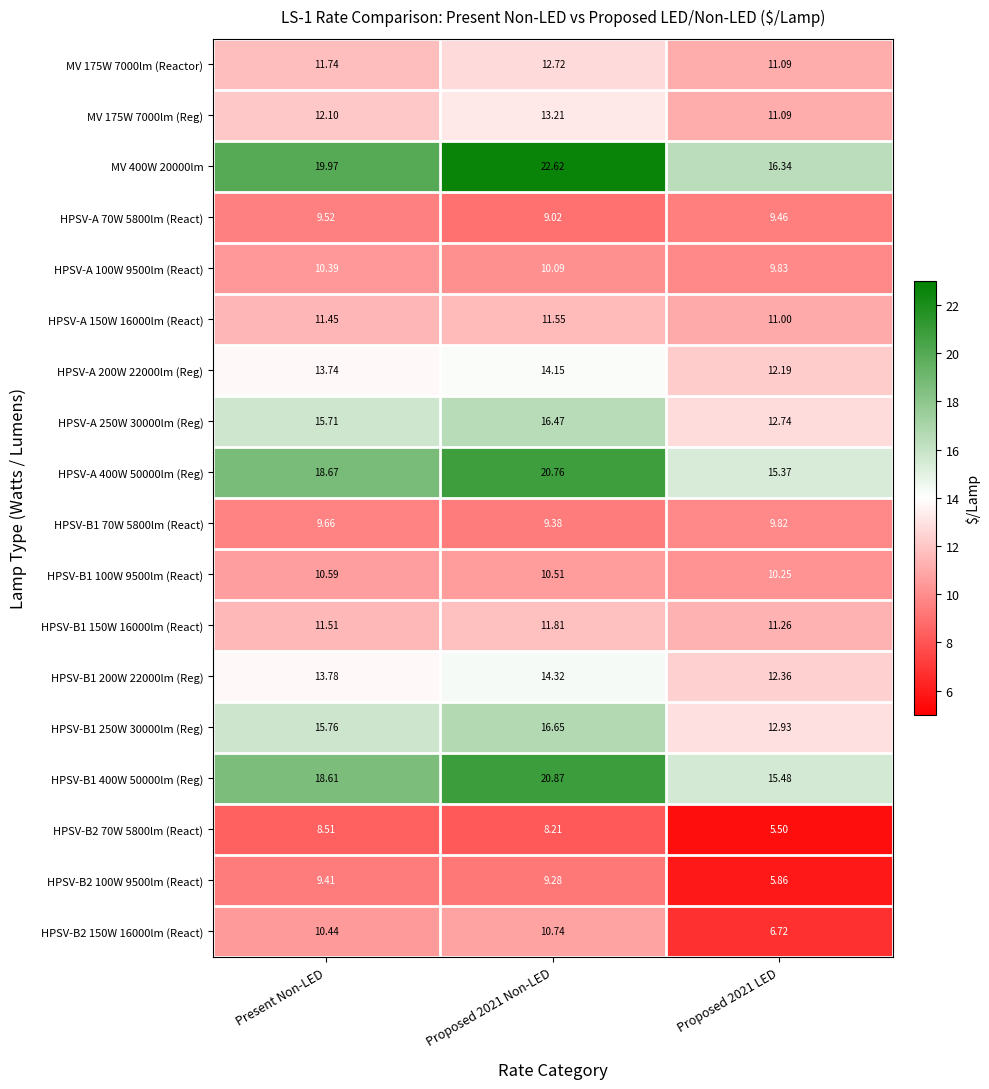

How many categories are shown in the chart?

3